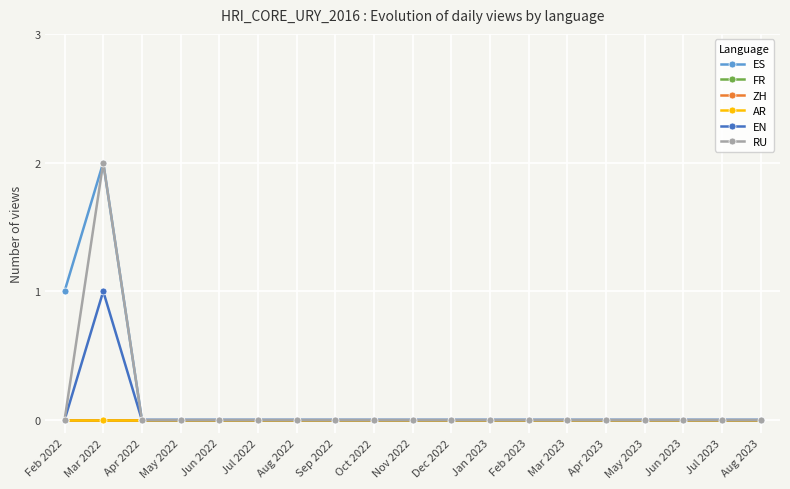

At which category does ES reach its first local peak?

Mar 2022